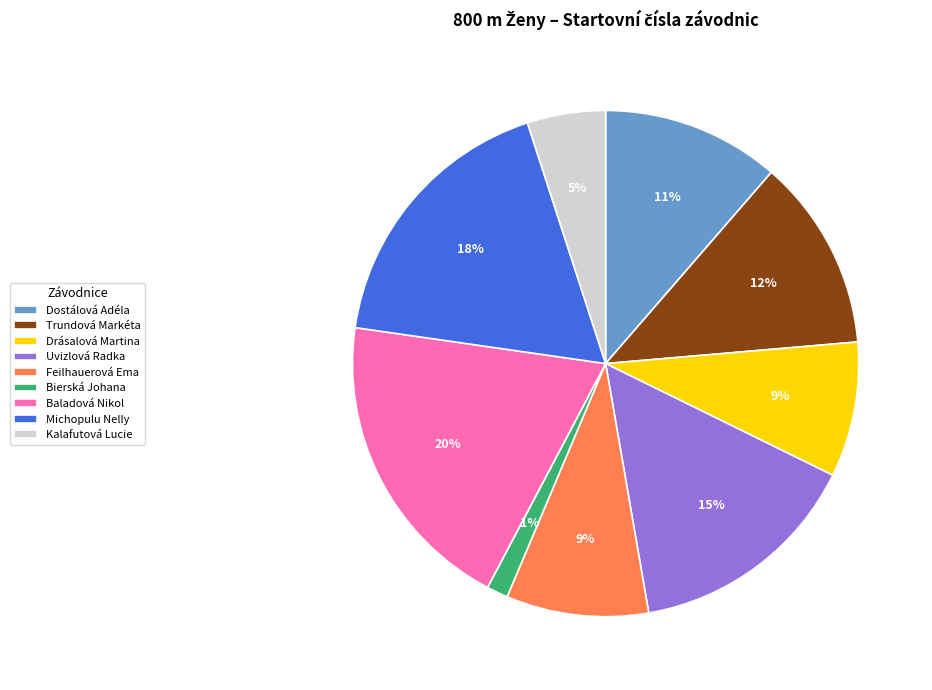

To the nearest percent, what portion does Baladová Nikol represent?

20%